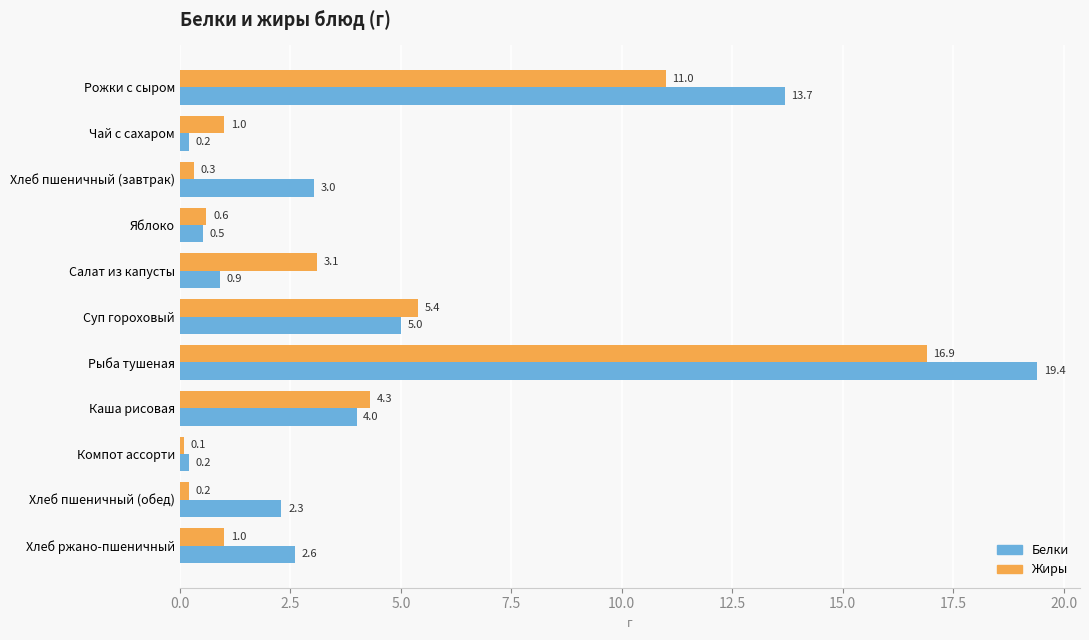

Which category has the highest value in the Белки series?

Рыба тушеная